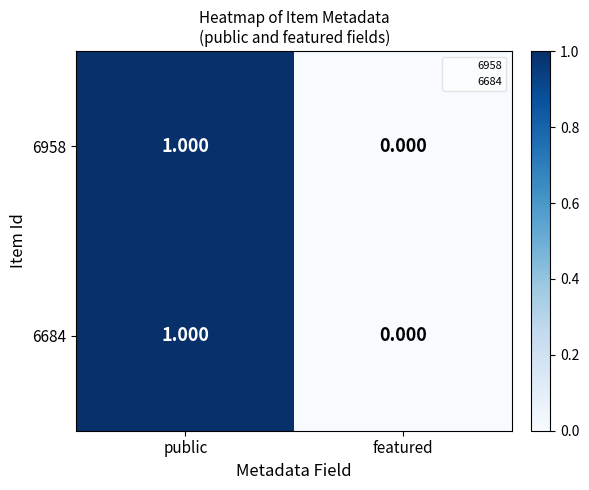

Which label corresponds to the largest value in the chart?

public